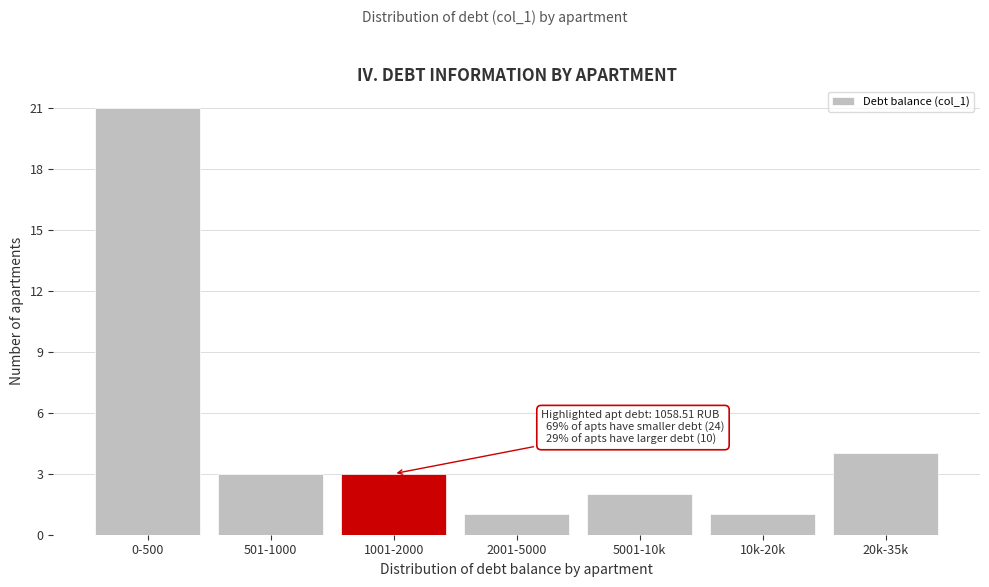

Reading left to right, transcribe all the data shown in this chart.

21	3	3	1	2	1	4